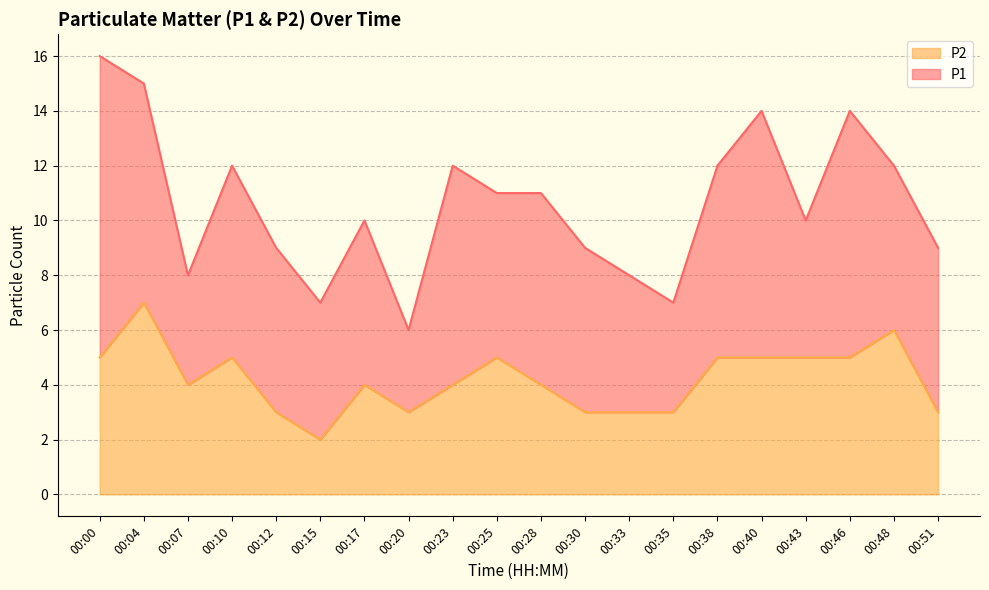

Does the chart have visible grid lines?

Yes